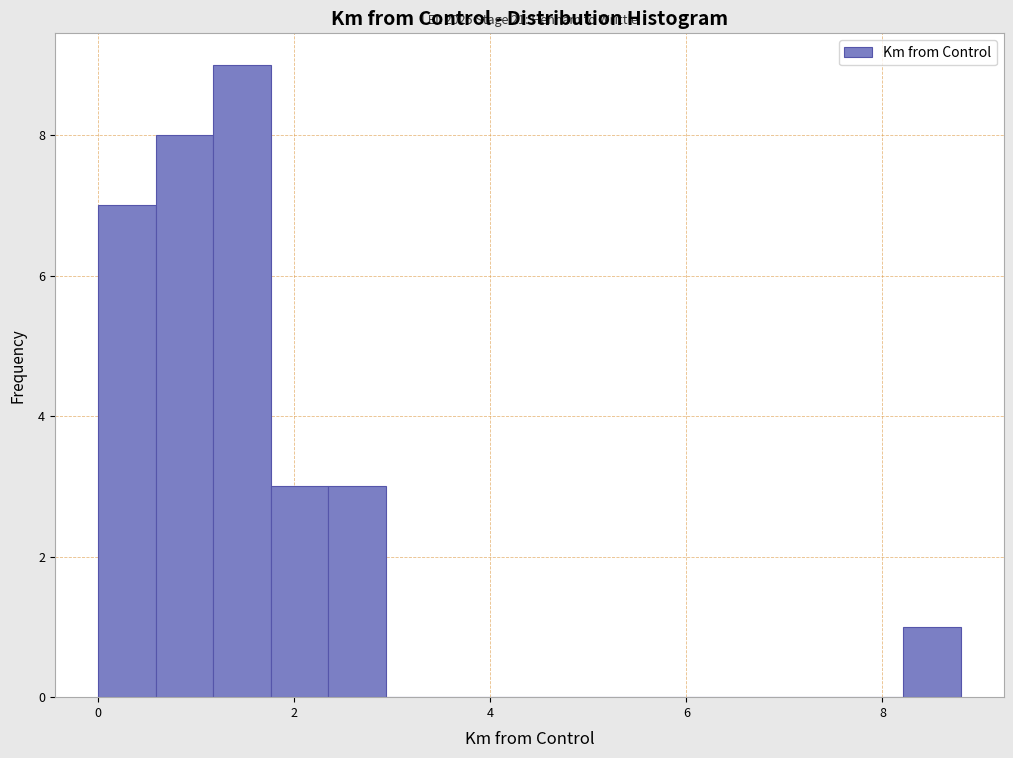

Around what value on the x-axis is the tallest bar? Give the approximate position of its centre, as read against the axis.

1.4